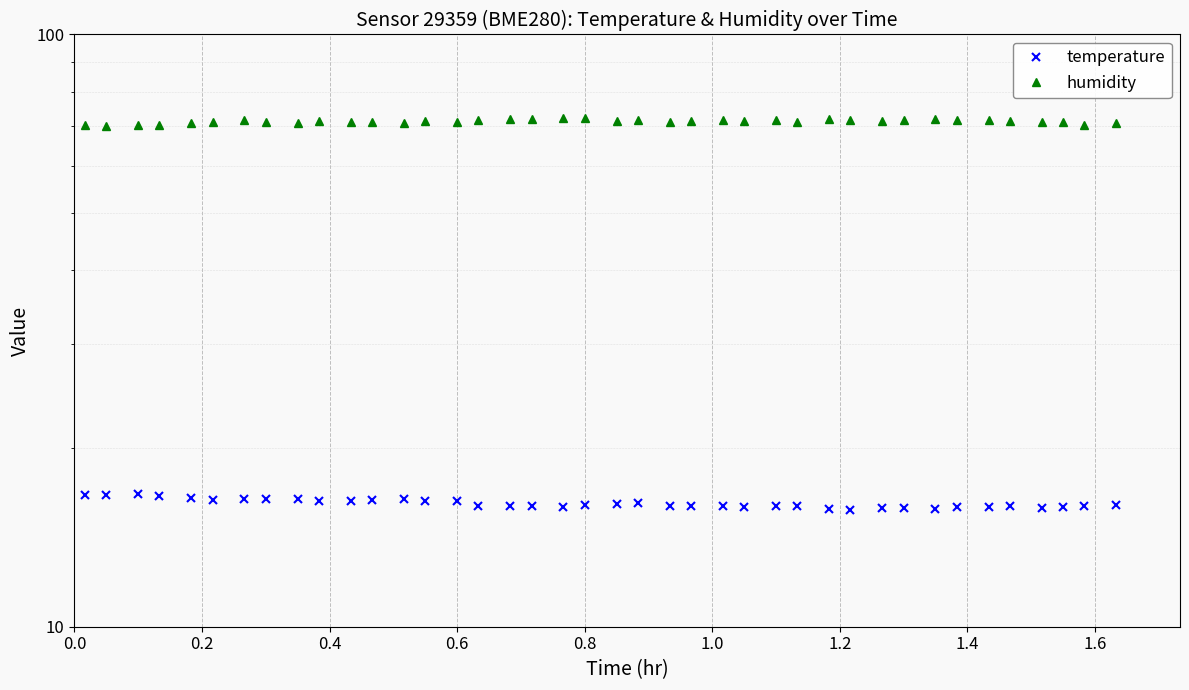

What is the difference between the maximum and minimum values in the humidity series?

2.2